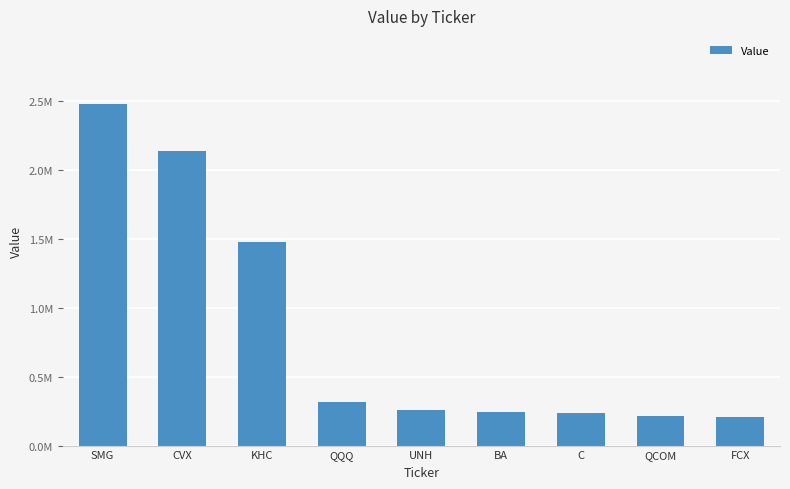

What value does the data have at CVX, to the nearest 50?

2135000